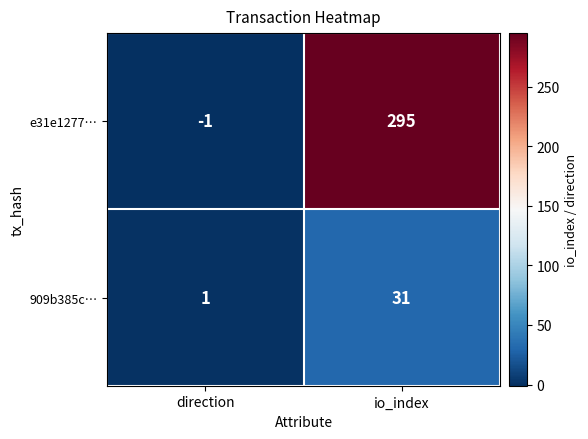

Which label corresponds to the smallest value in the chart?

direction